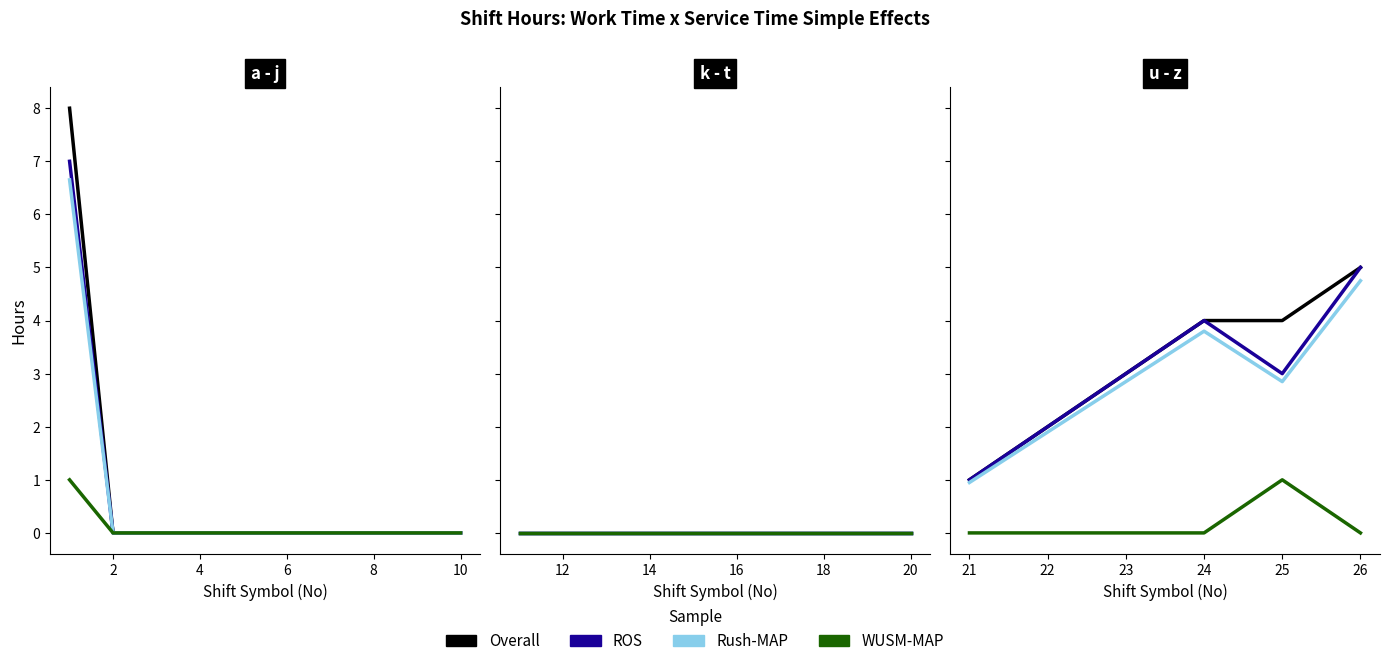

True or false: Rush-MAP has more than 1 points higher than both neighbors.

False